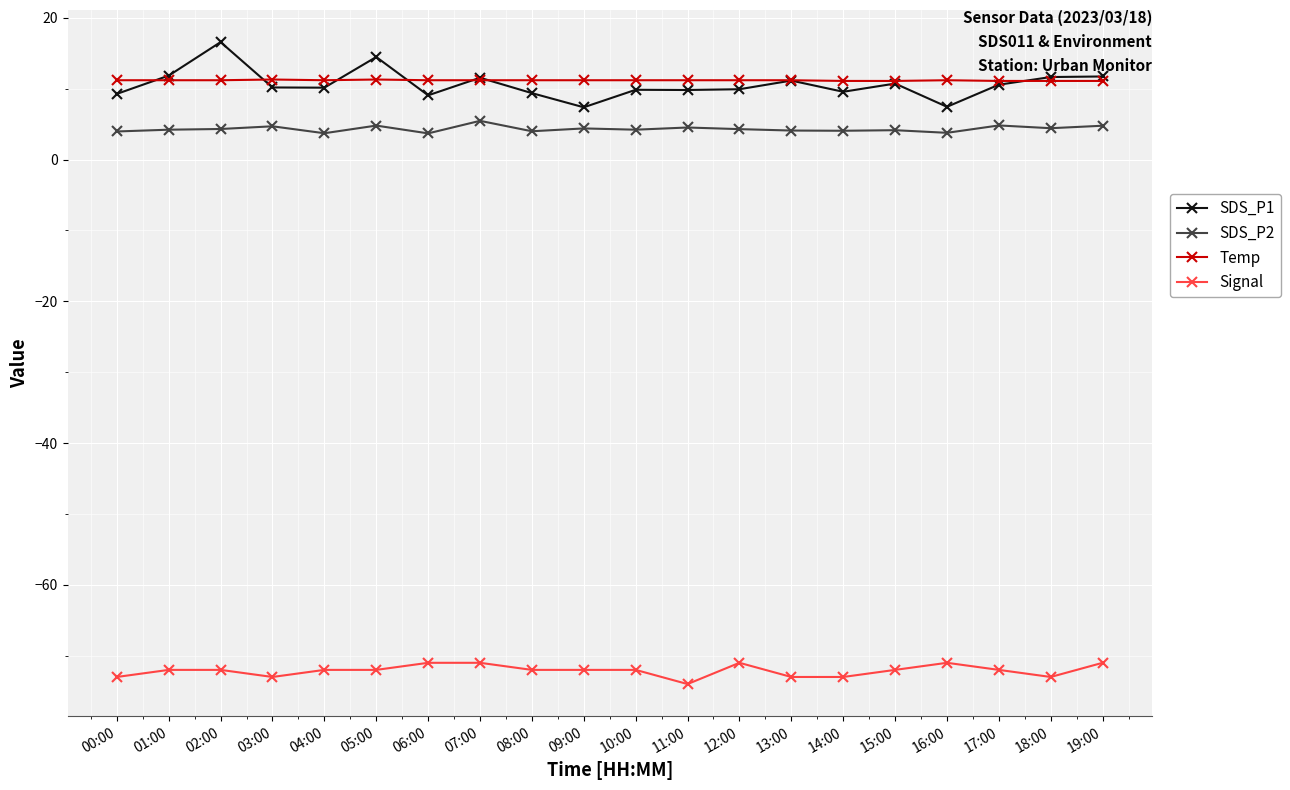

Which series has the largest range (max minus min)?

SDS_P1